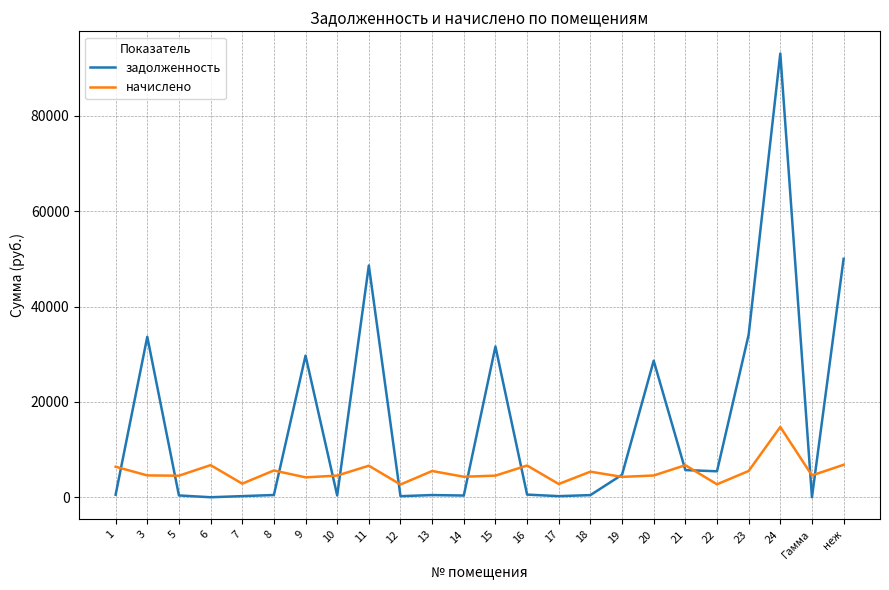

The value of начислено at 9 is 4172.2. True or false?

True